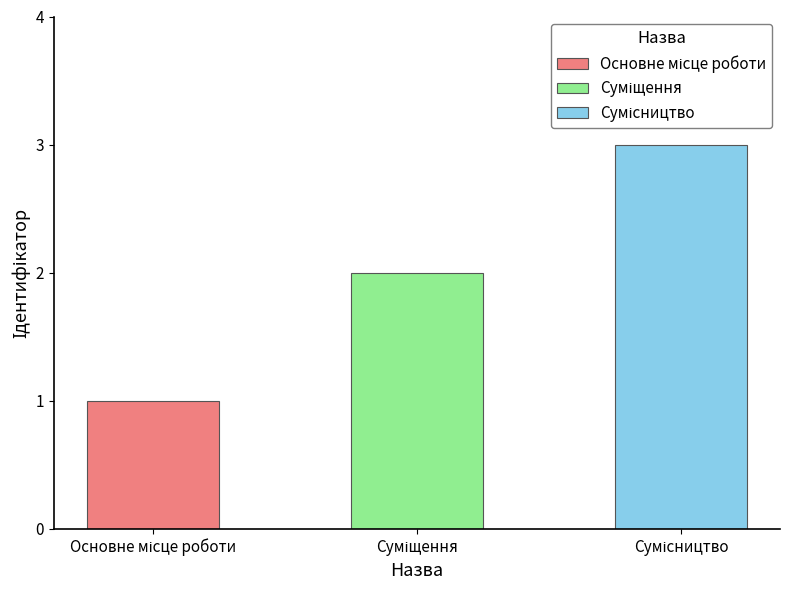

At which label does the data first exceed 2?

Сумісництво